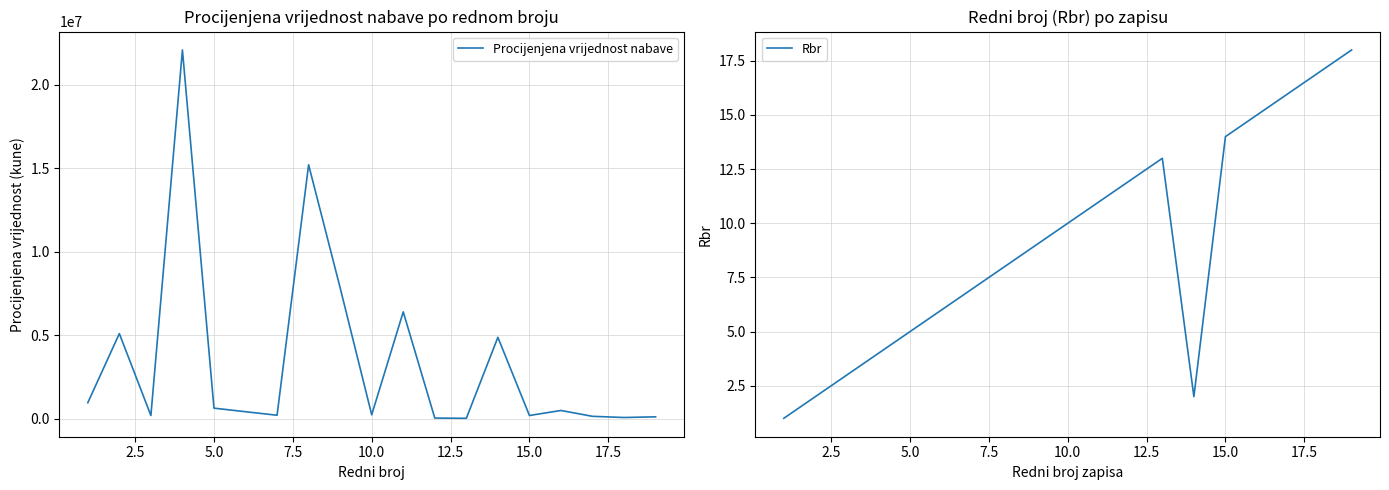

The value of Procijenjena vrijednost nabave at 5.0 is 640000.0. True or false?

True